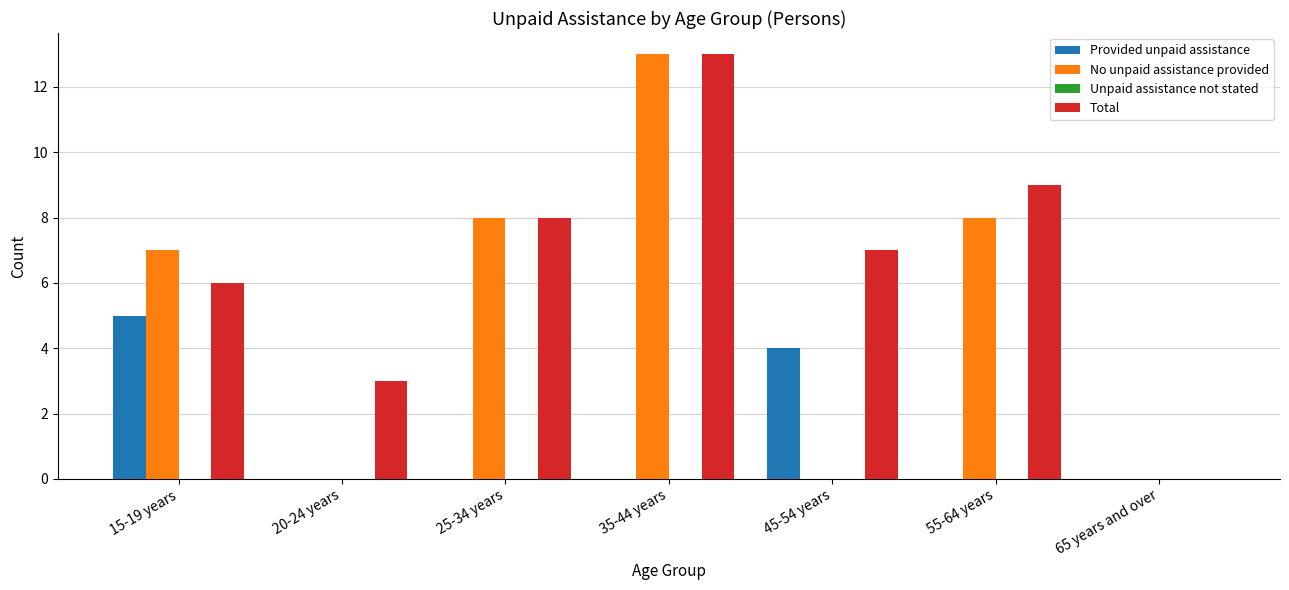

Which category has the highest value across all series?

35-44 years